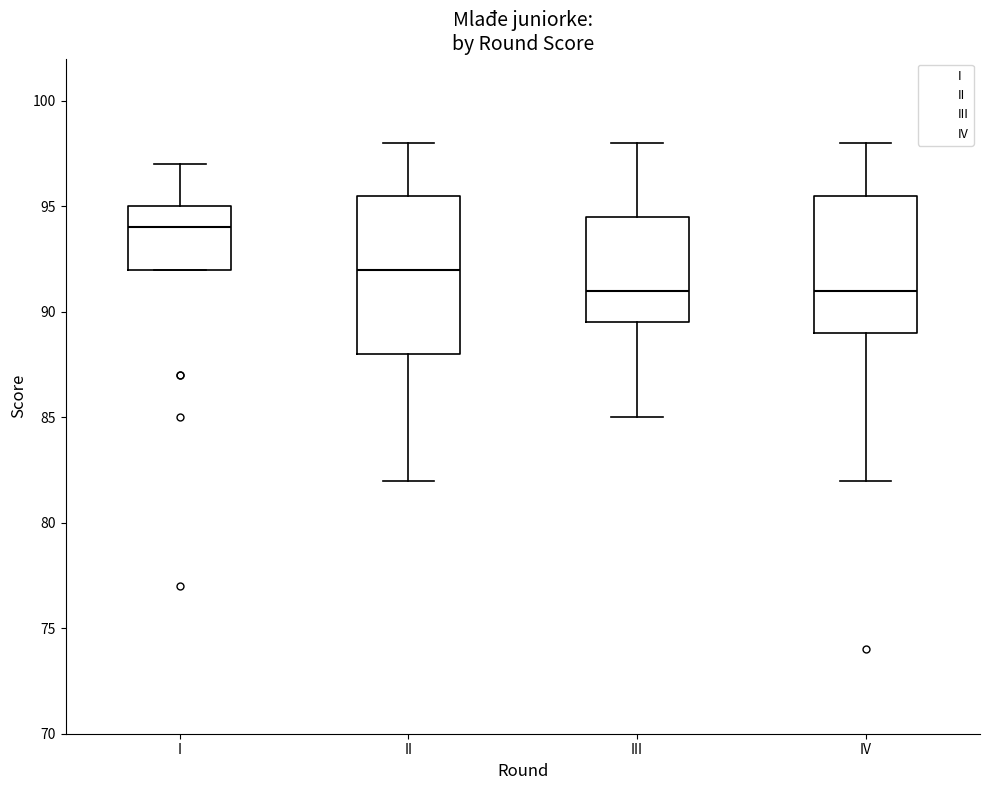

Reading left to right, read every box against the y-axis: the position of its median line, the range the box covers, and the ends of its whiskers. The values are not printed on the chart, so give them approximately, as read against the axis.

I: median 94.0, box 92.0 to 95.0, whiskers 92.0 to 97.0
II: median 92.0, box 88.0 to 95.5, whiskers 82.0 to 98.0
III: median 91.0, box 89.5 to 94.5, whiskers 85.0 to 98.0
IV: median 91.0, box 89.0 to 95.5, whiskers 82.0 to 98.0